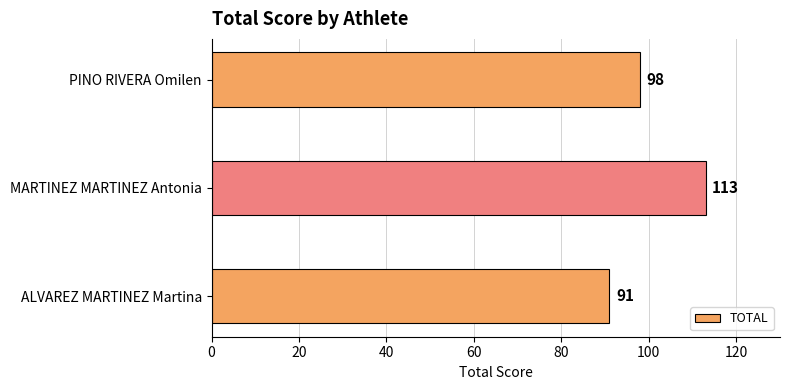

What is the smallest value displayed?

91